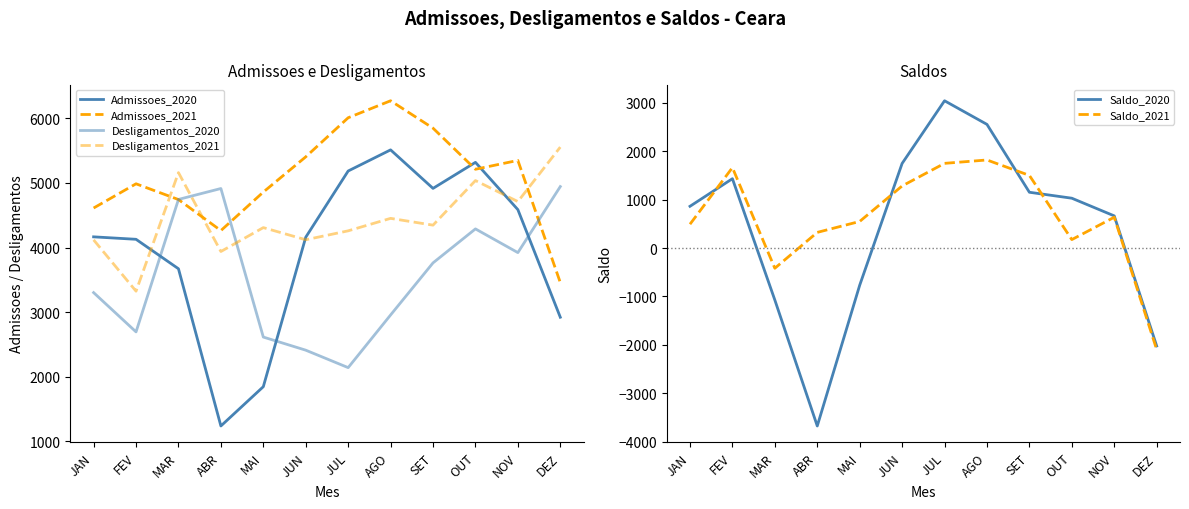

Reading left to right, extract all data points from this chart.

Admissoes_2020: JAN=4165	FEV=4127	MAR=3671	ABR=1238	MAI=1846	JUN=4159	JUL=5184	AGO=5511	SET=4915	OUT=5318	NOV=4586	DEZ=2921
Admissoes_2021: JAN=4611	FEV=4986	MAR=4742	ABR=4262	MAI=4858	JUN=5403	JUL=6008	AGO=6271	SET=5847	OUT=5211	NOV=5348	DEZ=3458
Desligamentos_2020: JAN=3302	FEV=2694	MAR=4744	ABR=4913	MAI=2614	JUN=2411	JUL=2141	AGO=2956	SET=3762	OUT=4288	NOV=3921	DEZ=4943
Desligamentos_2021: JAN=4118	FEV=3324	MAR=5159	ABR=3938	MAI=4308	JUN=4120	JUL=4258	AGO=4451	SET=4346	OUT=5036	NOV=4711	DEZ=5554
Saldo_2020: JAN=863	FEV=1433	MAR=-1073	ABR=-3675	MAI=-768	JUN=1748	JUL=3043	AGO=2555	SET=1153	OUT=1030	NOV=665	DEZ=-2022
Saldo_2021: JAN=493	FEV=1662	MAR=-417	ABR=324	MAI=550	JUN=1283	JUL=1750	AGO=1820	SET=1501	OUT=175	NOV=637	DEZ=-2096